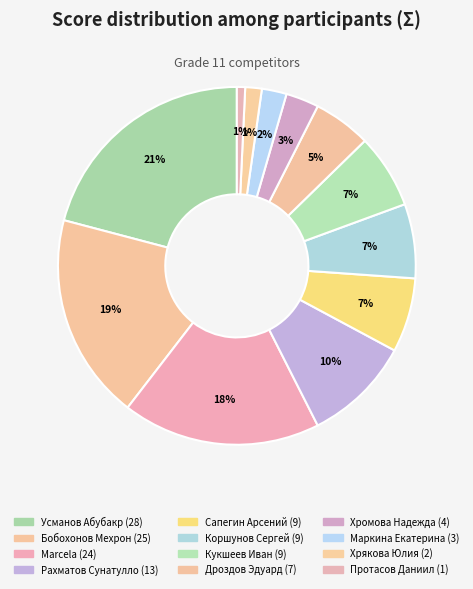

What percentage is NOT represented by Кукшеев Иван?

93.3%